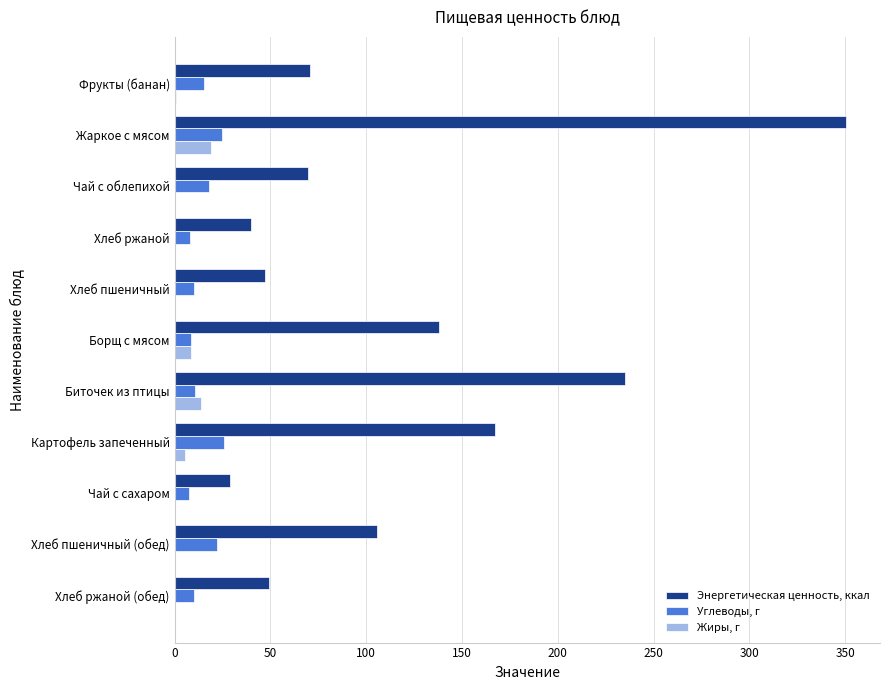

What is the highest value of the Углеводы, г series?

26.0